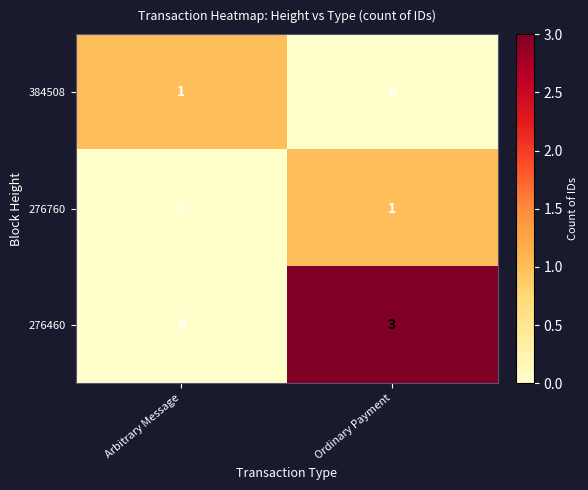

At which label is 384508 closest to 0?

Ordinary Payment